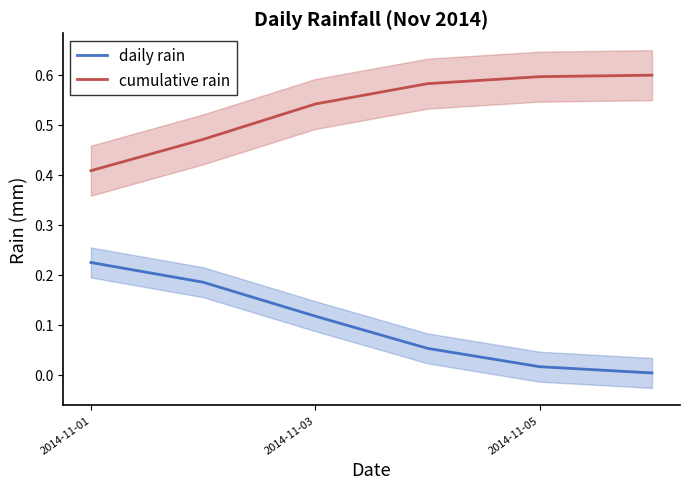

Is it true that cumulative rain equals 0.3 at 2014-11-05?

False